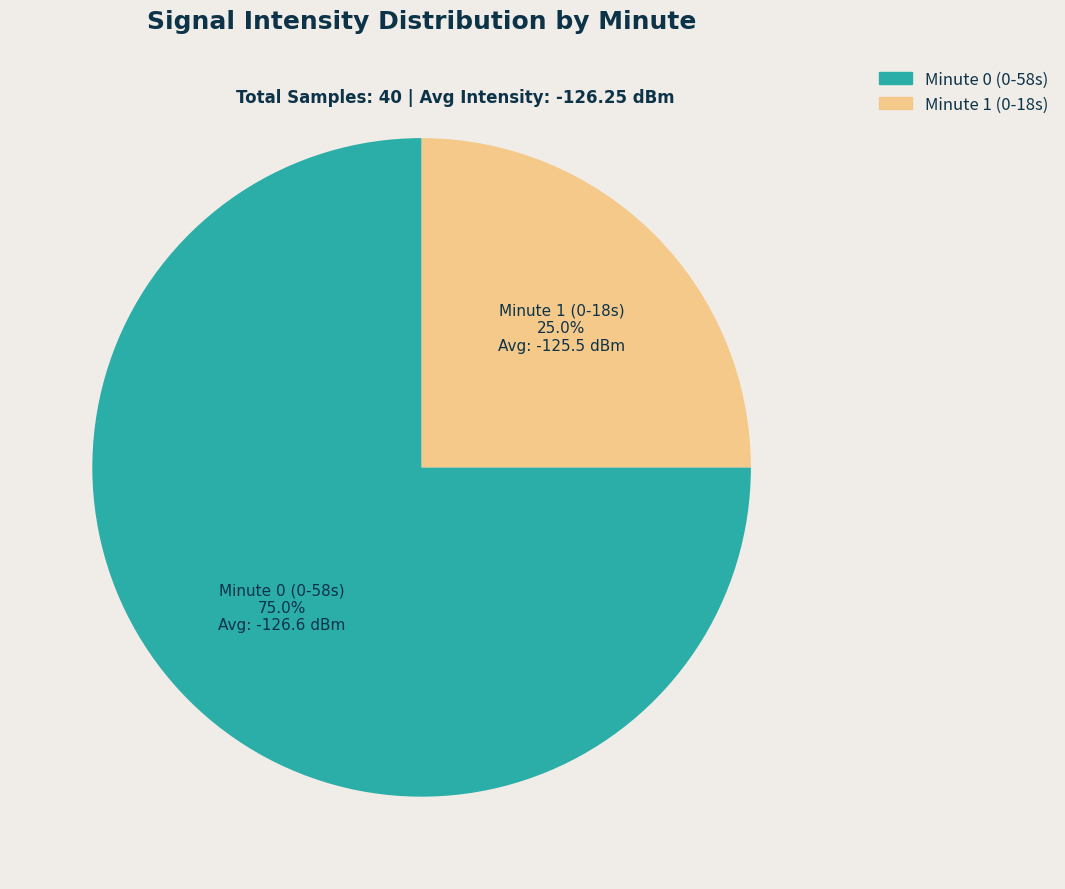

Is there a majority slice in this chart?

Yes